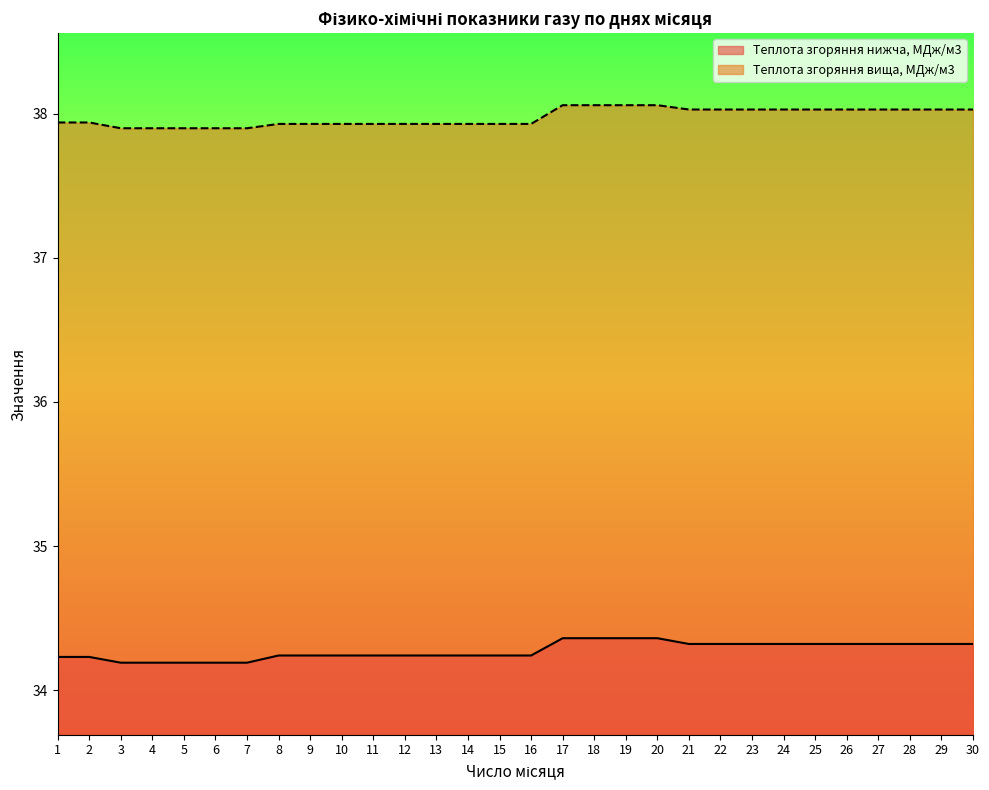

Reading left to right, list all the values displayed in this chart.

Теплота згоряння нижча, МДж/м3: 1=34.2	2=34.2	3=34.2	4=34.2	5=34.2	6=34.2	7=34.2	8=34.2	9=34.2	10=34.2	11=34.2	12=34.2	13=34.2	14=34.2	15=34.2	16=34.2	17=34.4	18=34.4	19=34.4	20=34.4	21=34.3	22=34.3	23=34.3	24=34.3	25=34.3	26=34.3	27=34.3	28=34.3	29=34.3	30=34.3
Теплота згоряння вища, МДж/м3: 1=37.9	2=37.9	3=37.9	4=37.9	5=37.9	6=37.9	7=37.9	8=37.9	9=37.9	10=37.9	11=37.9	12=37.9	13=37.9	14=37.9	15=37.9	16=37.9	17=38.1	18=38.1	19=38.1	20=38.1	21=38.0	22=38.0	23=38.0	24=38.0	25=38.0	26=38.0	27=38.0	28=38.0	29=38.0	30=38.0